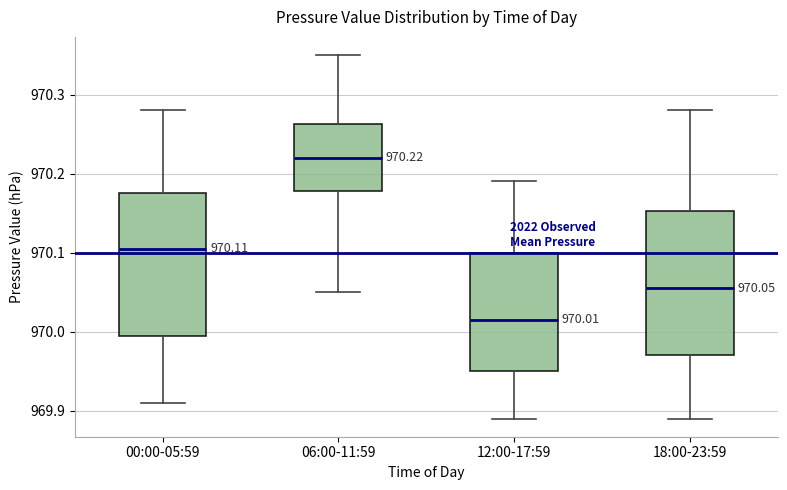

Which box's median line is the highest?

06:00-11:59